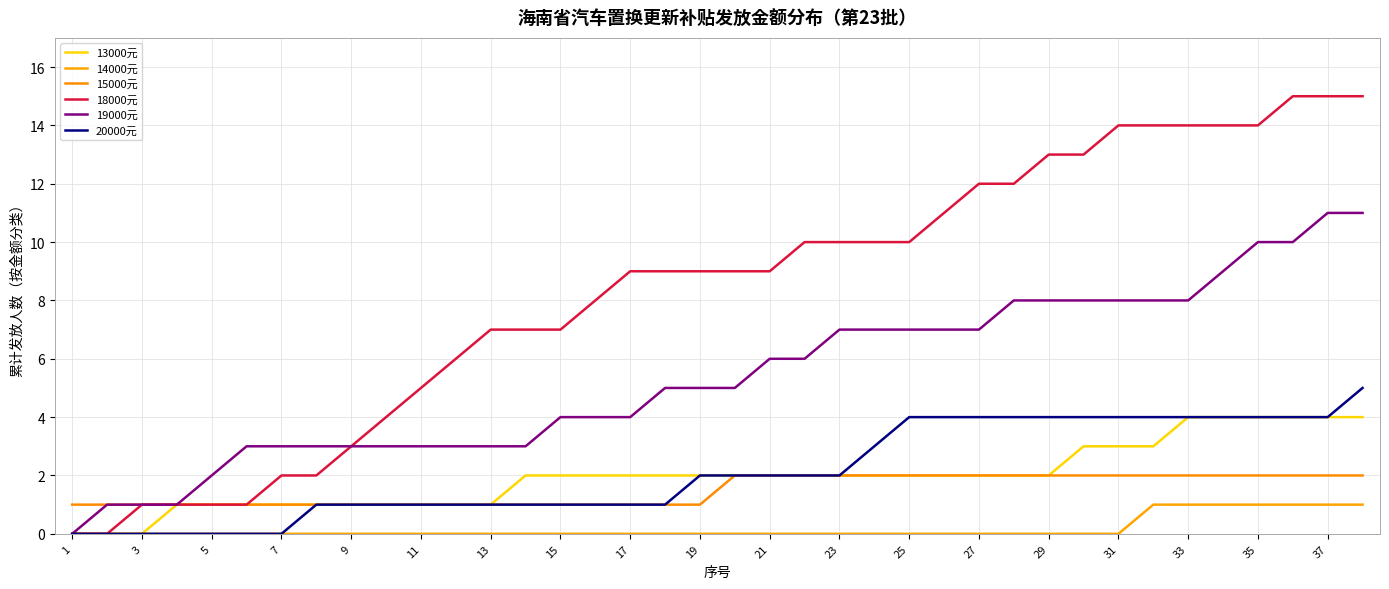

Does the chart display data point markers on the line(s)?

No